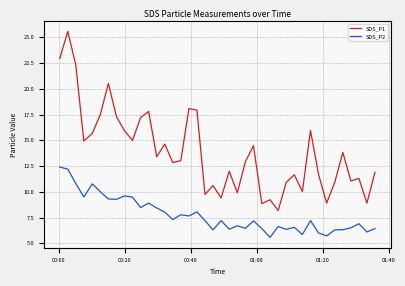

True or false: SDS_P2 and SDS_P1 cross at least once.

False